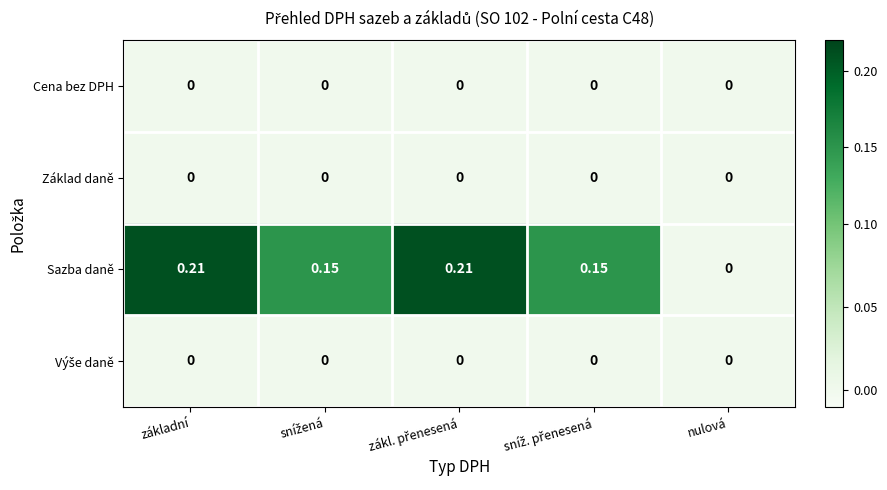

Which series has the largest total across all categories?

Sazba daně